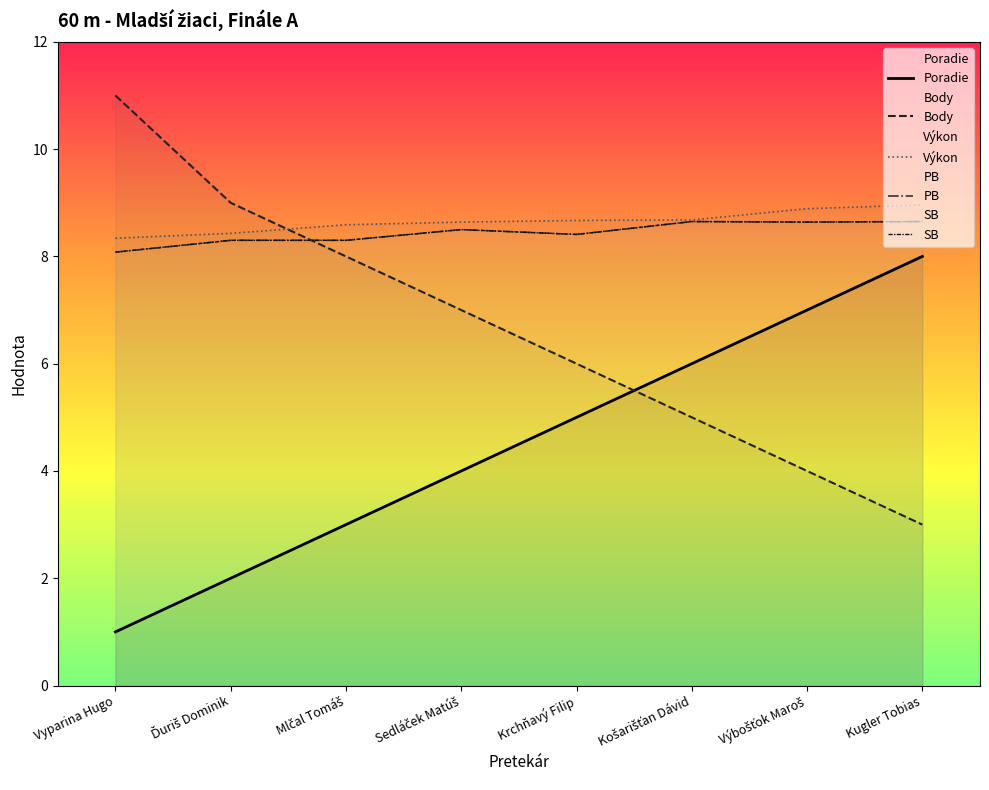

Is it true that PB equals 8.4 at Krchňavý Filip?

True